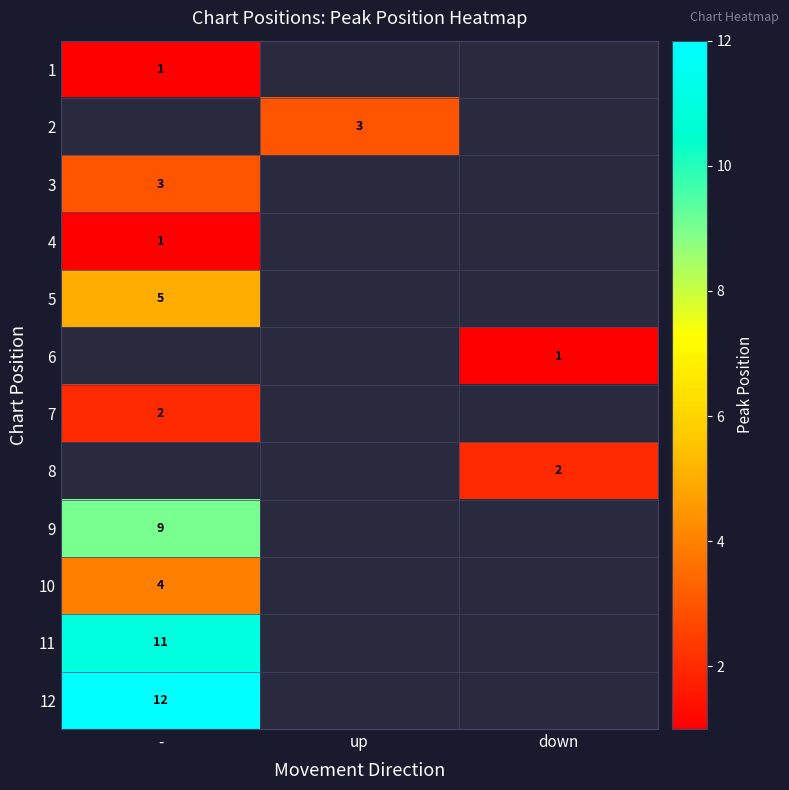

Is it true that 7 equals 1 at -?

False